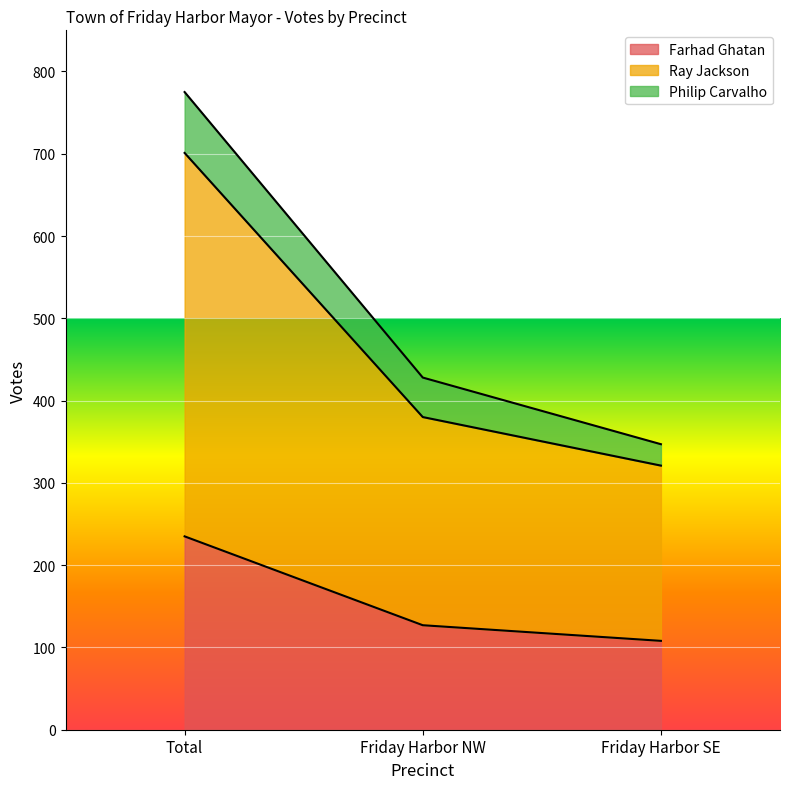

What are all the series names shown in the legend?

Farhad Ghatan, Ray Jackson, Philip Carvalho